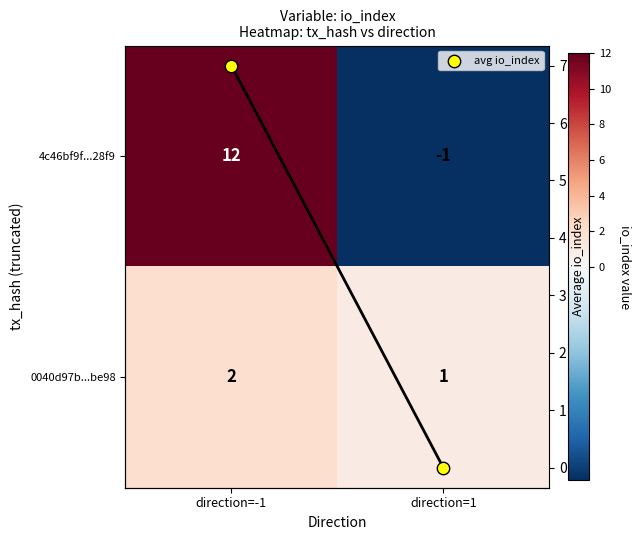

How many values in 4c46bf9f...28f9 are above zero?

1